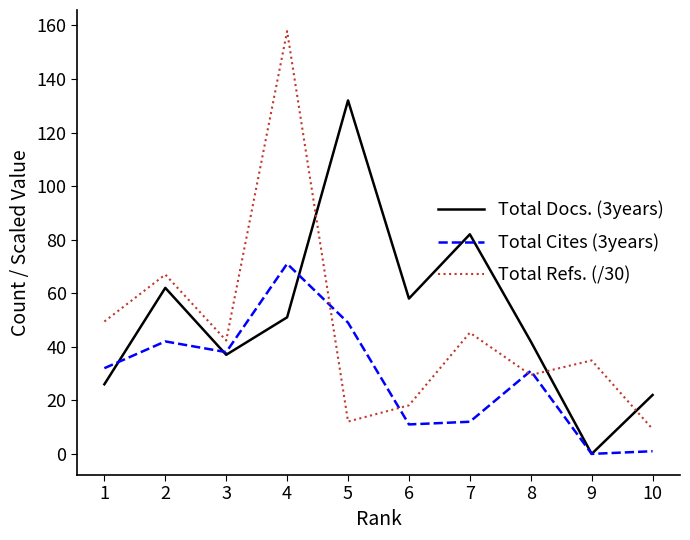

After their last crossing, which series has the higher values: Total Refs. (/30) or Total Cites (3years)?

Total Refs. (/30)